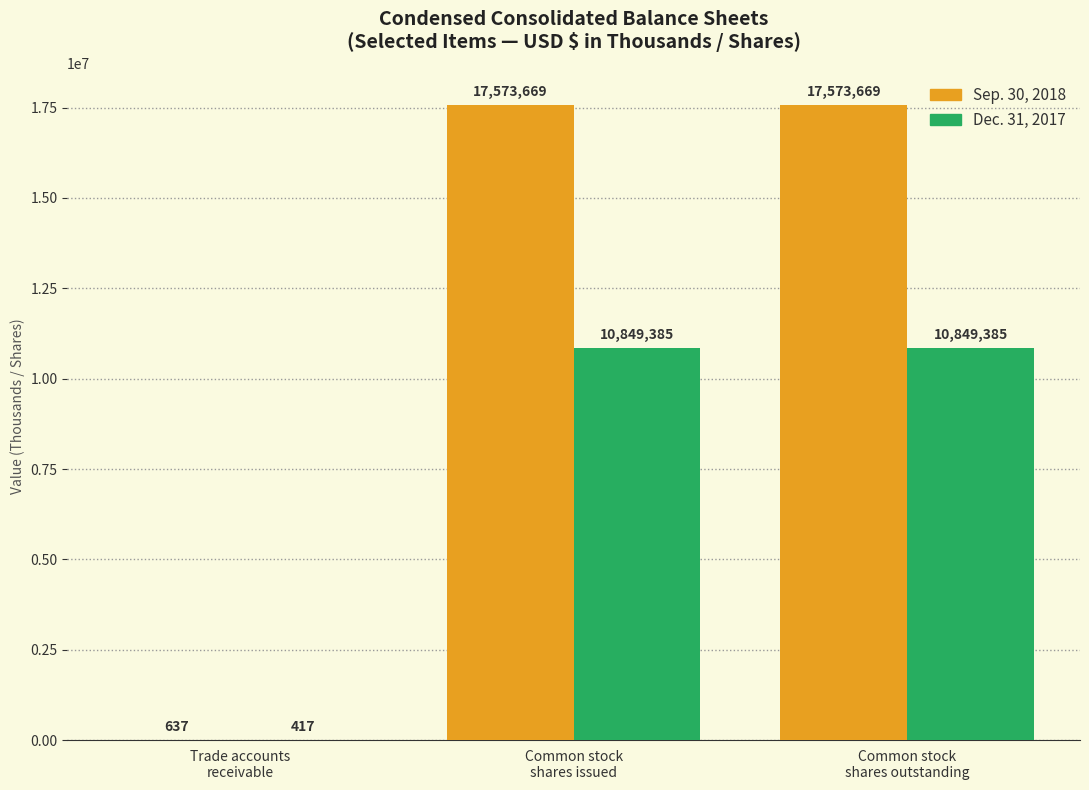

What is the highest value of the Sep. 30, 2018 series?

17573669